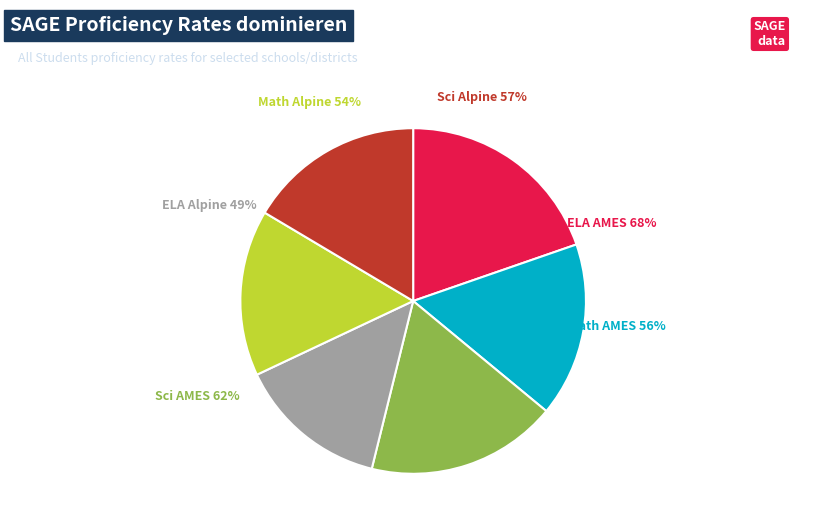

To the nearest percent, what is the average slice percentage?

17%